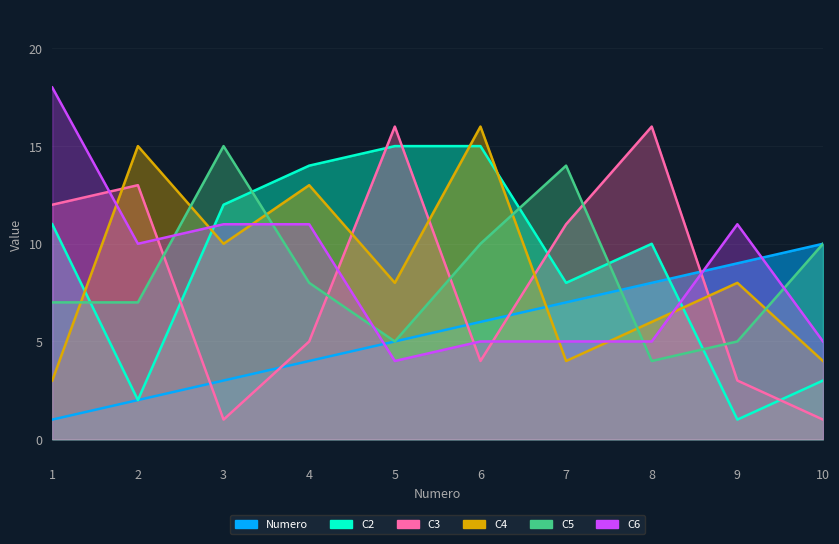

At which category is the sum across all series the highest?

6